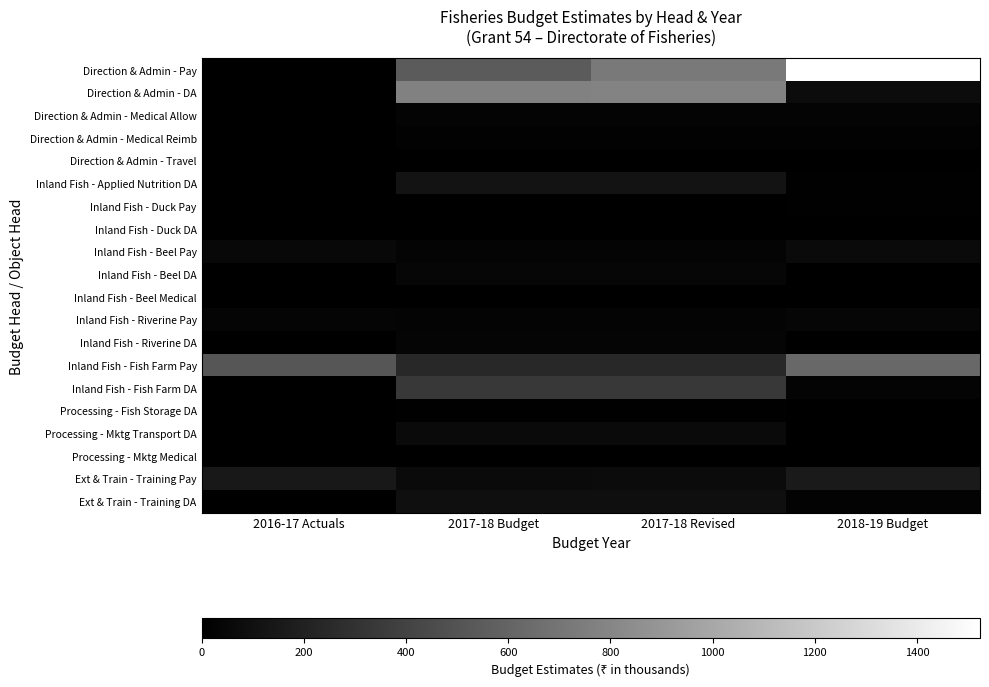

Reading left to right, extract all data points from this chart.

Direction & Admin - Pay: 2016-17 Actuals=0.0	2017-18 Budget=546.7	2017-18 Revised=725.1	2018-19 Budget=1523.4
Direction & Admin - DA: 2016-17 Actuals=0.0	2017-18 Budget=770.8	2017-18 Revised=781.5	2018-19 Budget=74.7
Direction & Admin - Medical Allow: 2016-17 Actuals=0.0	2017-18 Budget=25.1	2017-18 Revised=26.5	2018-19 Budget=26.3
Direction & Admin - Medical Reimb: 2016-17 Actuals=0.0	2017-18 Budget=15.0	2017-18 Revised=15.0	2018-19 Budget=16.0
Direction & Admin - Travel: 2016-17 Actuals=3.2	2017-18 Budget=3.5	2017-18 Revised=3.5	2018-19 Budget=0.0
Inland Fish - Applied Nutrition DA: 2016-17 Actuals=0.0	2017-18 Budget=115.5	2017-18 Revised=115.5	2018-19 Budget=7.4
Inland Fish - Duck Pay: 2016-17 Actuals=4.2	2017-18 Budget=3.1	2017-18 Revised=3.1	2018-19 Budget=6.7
Inland Fish - Duck DA: 2016-17 Actuals=0.0	2017-18 Budget=4.3	2017-18 Revised=4.3	2018-19 Budget=0.3
Inland Fish - Beel Pay: 2016-17 Actuals=49.8	2017-18 Budget=28.6	2017-18 Revised=28.6	2018-19 Budget=65.1
Inland Fish - Beel DA: 2016-17 Actuals=0.0	2017-18 Budget=40.3	2017-18 Revised=40.3	2018-19 Budget=2.7
Inland Fish - Beel Medical: 2016-17 Actuals=0.0	2017-18 Budget=1.3	2017-18 Revised=1.3	2018-19 Budget=1.2
Inland Fish - Riverine Pay: 2016-17 Actuals=35.6	2017-18 Budget=25.1	2017-18 Revised=25.1	2018-19 Budget=36.3
Inland Fish - Riverine DA: 2016-17 Actuals=0.0	2017-18 Budget=35.3	2017-18 Revised=35.3	2018-19 Budget=1.5
Inland Fish - Fish Farm Pay: 2016-17 Actuals=516.5	2017-18 Budget=241.0	2017-18 Revised=241.0	2018-19 Budget=622.3
Inland Fish - Fish Farm DA: 2016-17 Actuals=0.0	2017-18 Budget=339.8	2017-18 Revised=339.8	2018-19 Budget=25.6
Processing - Fish Storage DA: 2016-17 Actuals=0.0	2017-18 Budget=9.8	2017-18 Revised=9.8	2018-19 Budget=0.7
Processing - Mktg Transport DA: 2016-17 Actuals=0.0	2017-18 Budget=63.2	2017-18 Revised=63.2	2018-19 Budget=2.8
Processing - Mktg Medical: 2016-17 Actuals=0.0	2017-18 Budget=1.5	2017-18 Revised=1.5	2018-19 Budget=1.2
Ext & Train - Training Pay: 2016-17 Actuals=143.6	2017-18 Budget=65.0	2017-18 Revised=67.3	2018-19 Budget=155.2
Ext & Train - Training DA: 2016-17 Actuals=0.0	2017-18 Budget=91.7	2017-18 Revised=91.9	2018-19 Budget=19.3